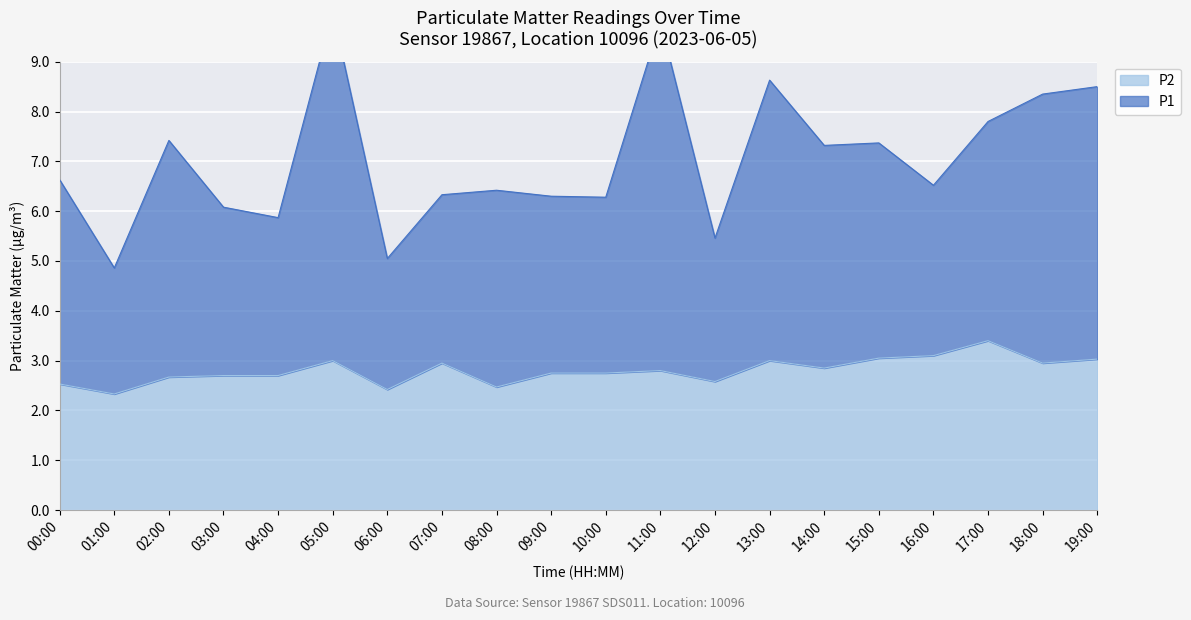

What is the lowest value of the P2 series?

2.3